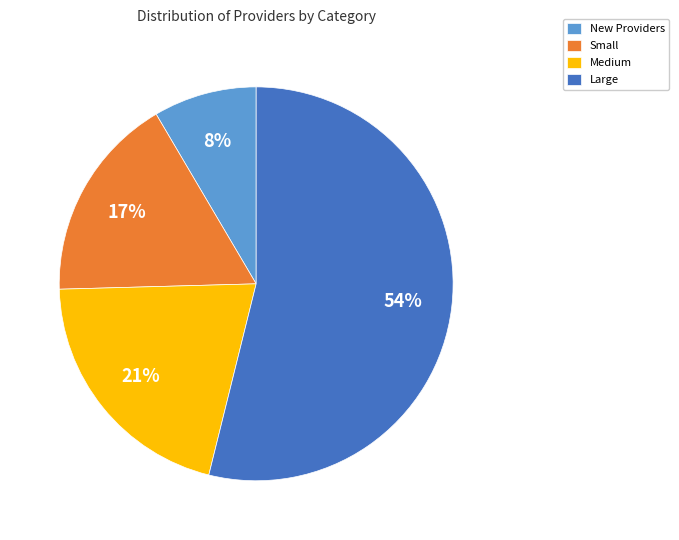

To the nearest percent, what is the difference between the Small and Large slice percentages?

37%